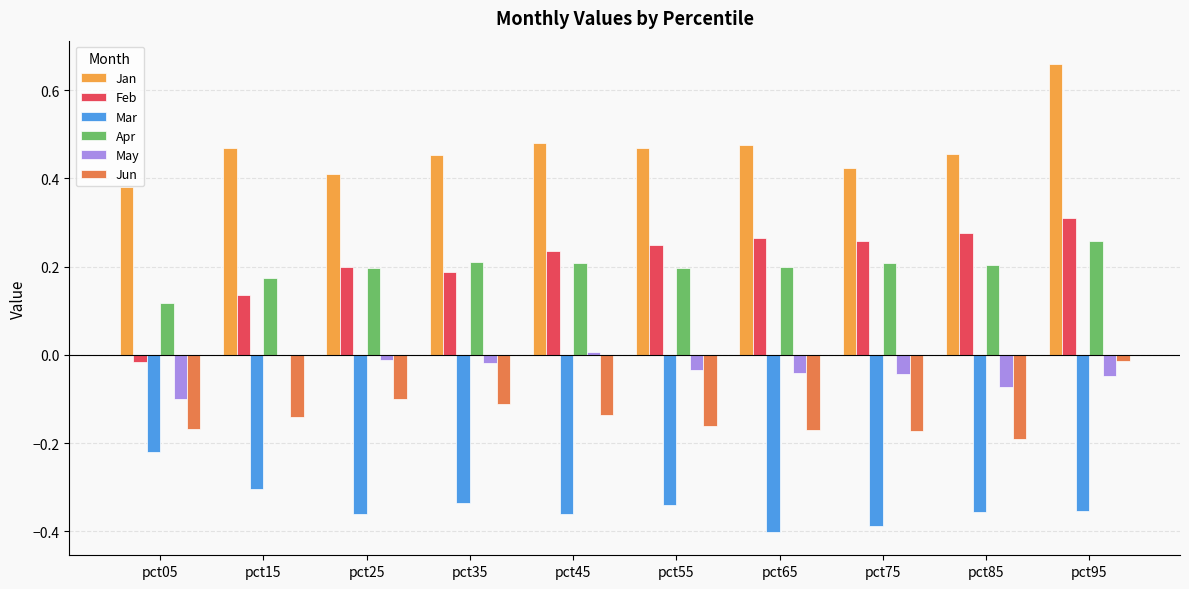

At which category does the chart reach its peak across all series?

pct95